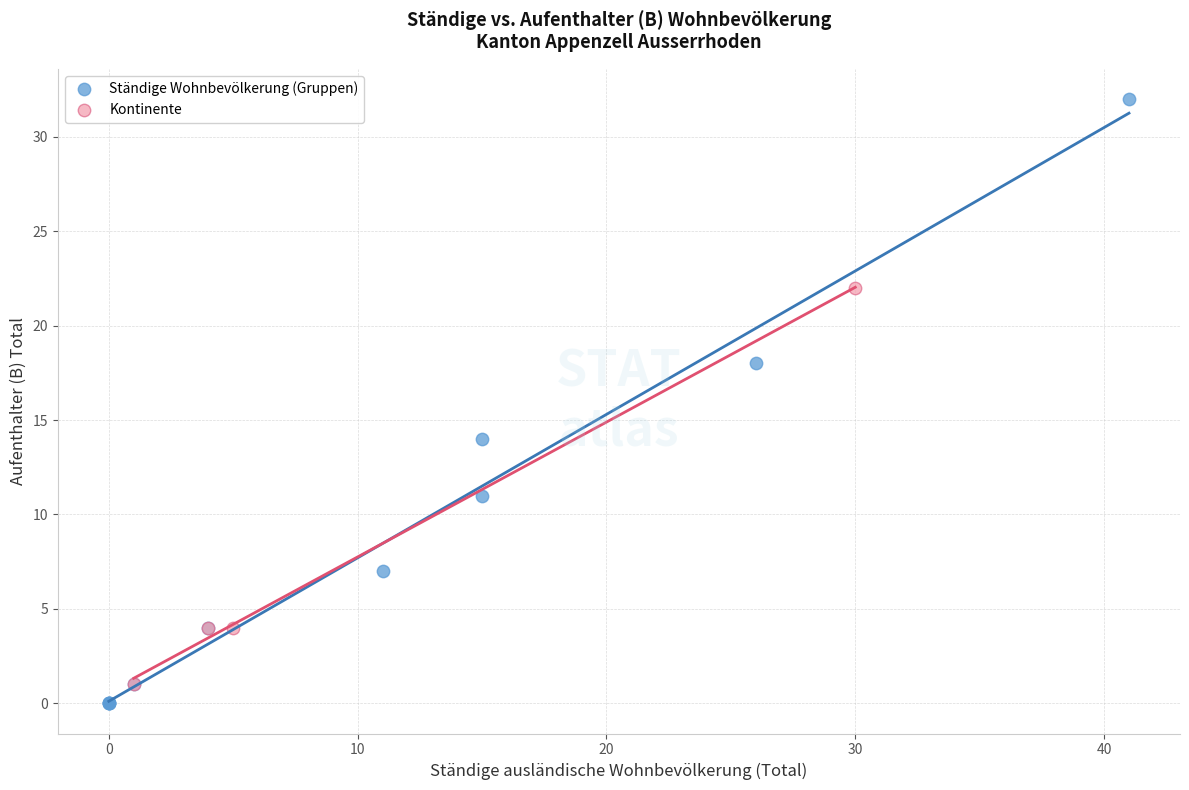

Which series contains the highest Y value?

Ständige Wohnbevölkerung (Gruppen)